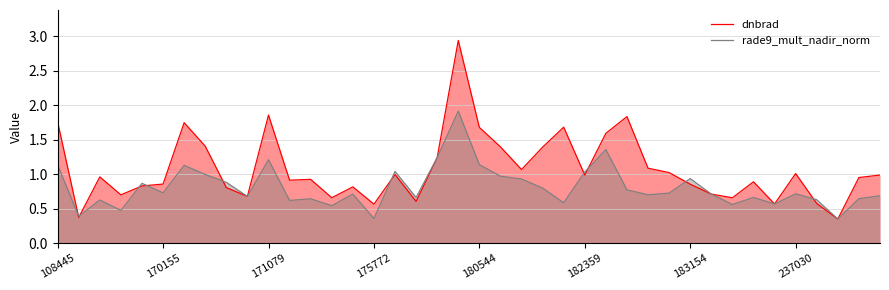

Which series has the largest range (max minus min)?

dnbrad